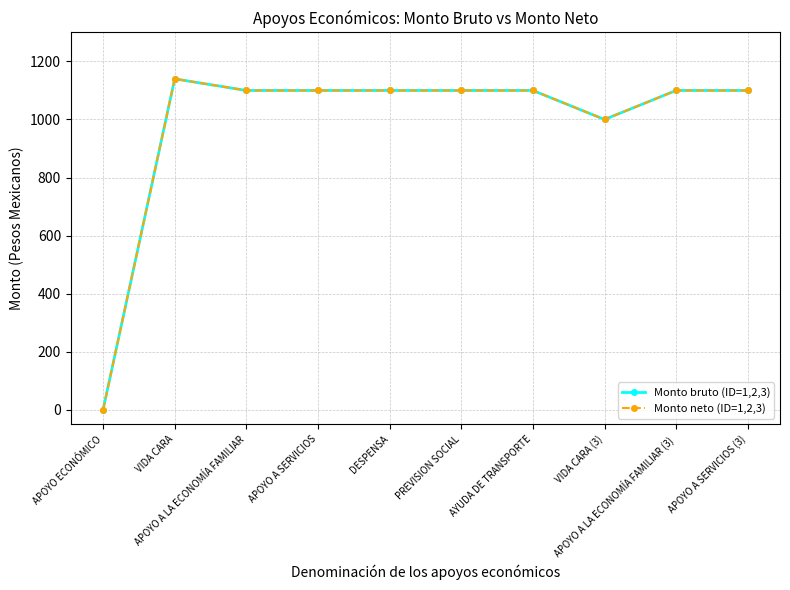

Does the chart display data point markers on the line(s)?

Yes